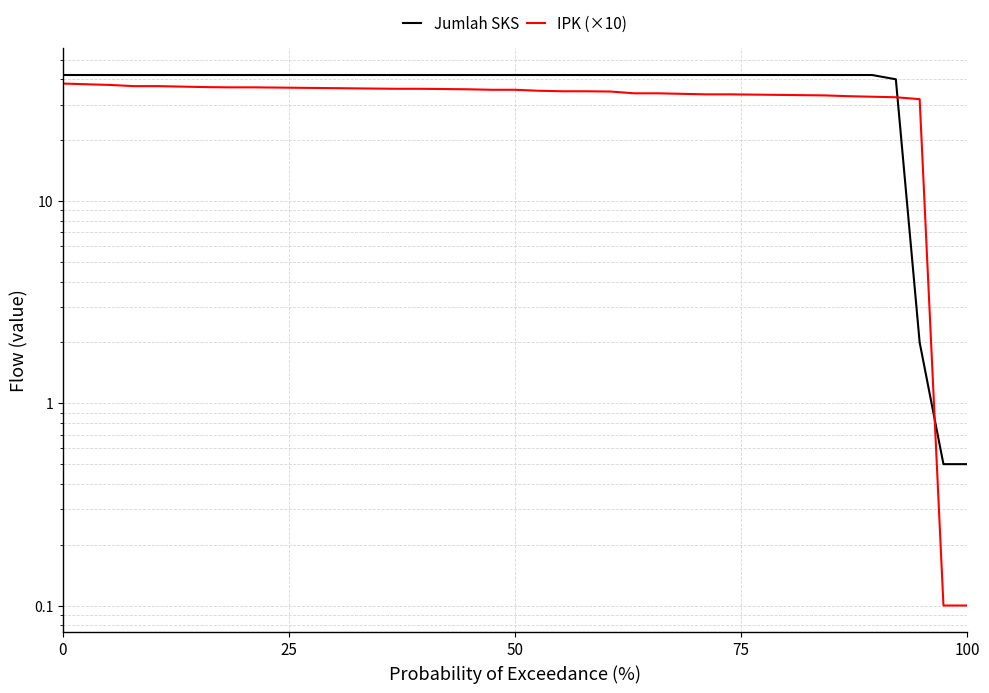

True or false: IPK (×10) has a value of 12.0 at 27.

False